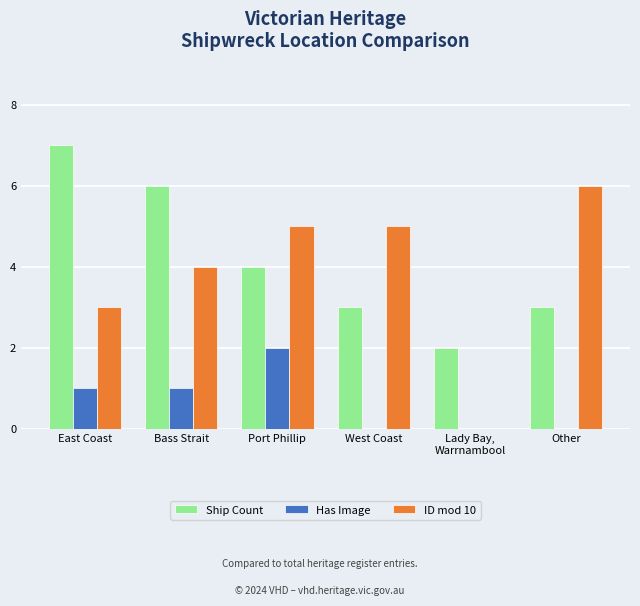

What is the sum of all ID mod 10 values?

23